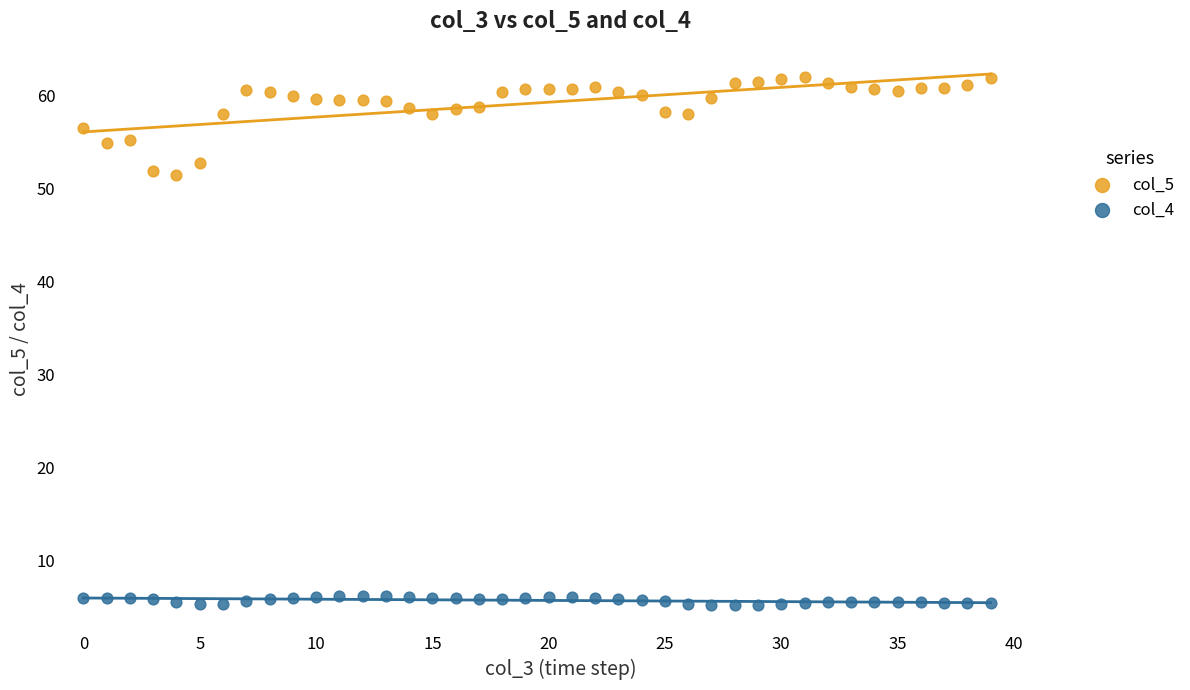

Which series contains the highest Y value?

col_5